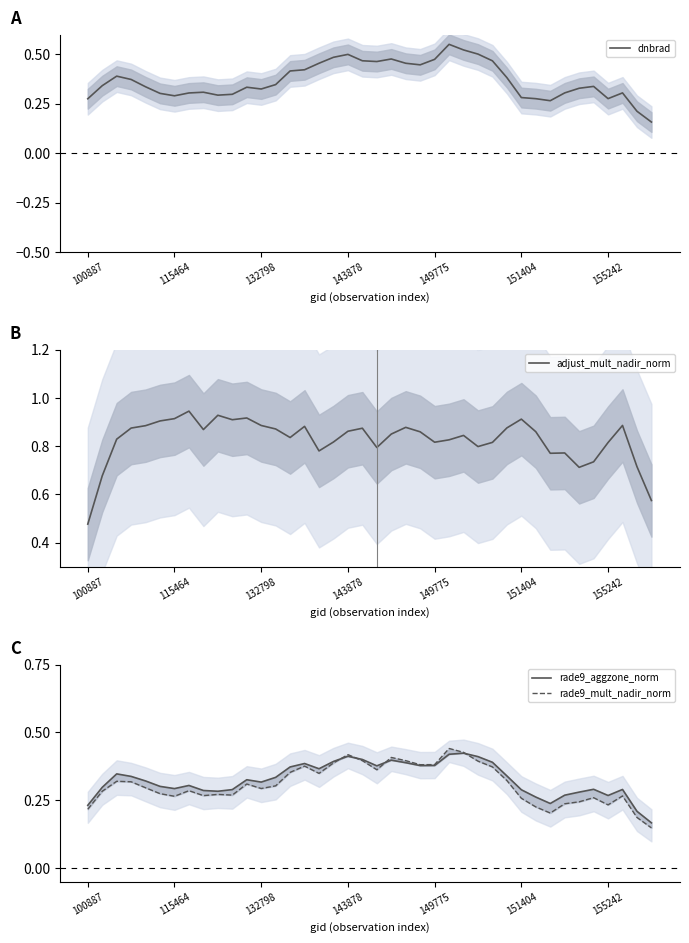

True or false: adjust_mult_nadir_norm and rade9_mult_nadir_norm intersect in this chart.

False